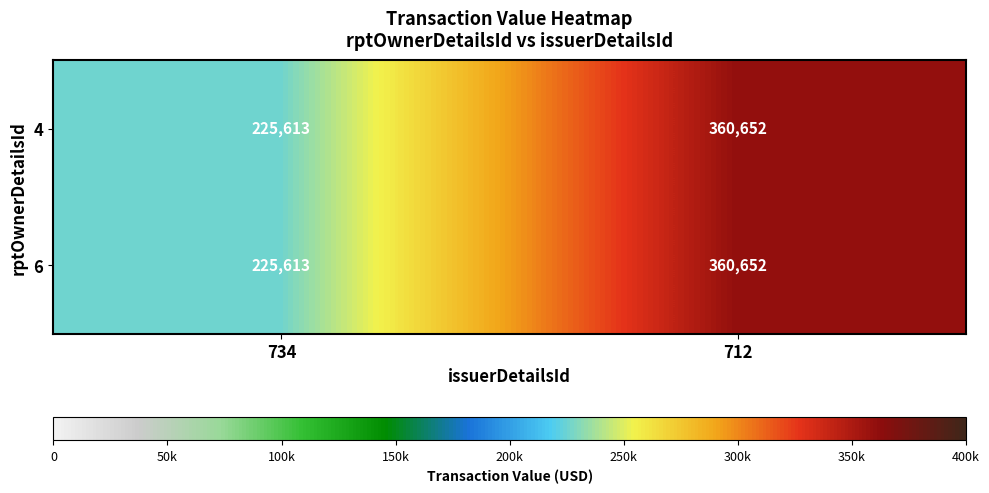

Reading left to right, extract all data points from this chart.

4: 225613	360652
6: 225613	360652